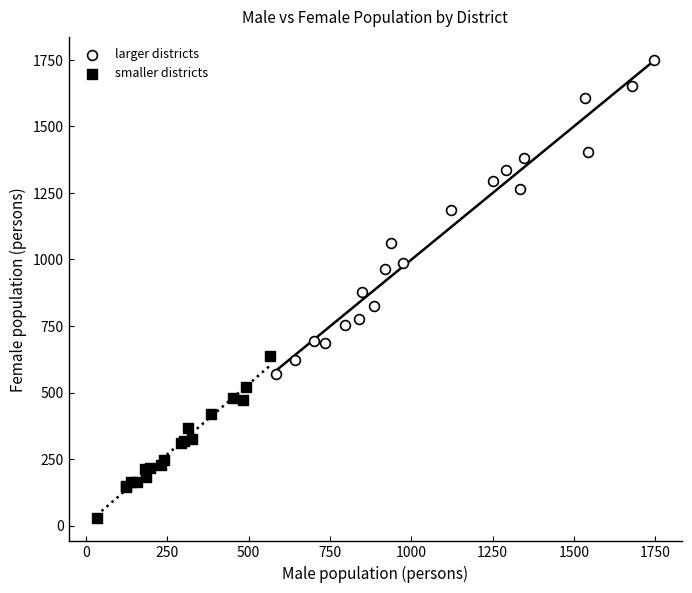

Which series reaches the minimum Y coordinate?

smaller districts